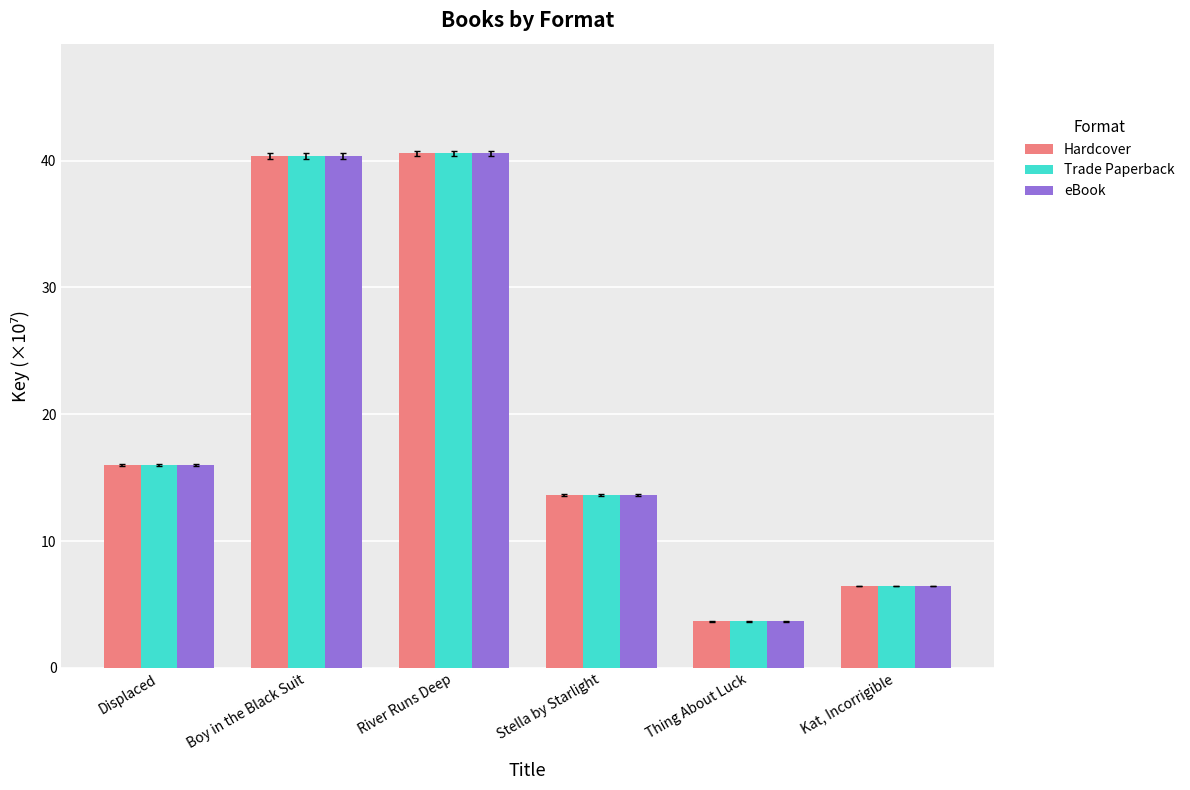

Reading left to right, list all the values displayed in this chart.

Hardcover: 16.0	40.4	40.6	13.6	3.7	6.4
Trade Paperback: 16.0	40.4	40.6	13.6	3.7	6.4
eBook: 16.0	40.4	40.6	13.6	3.7	6.4